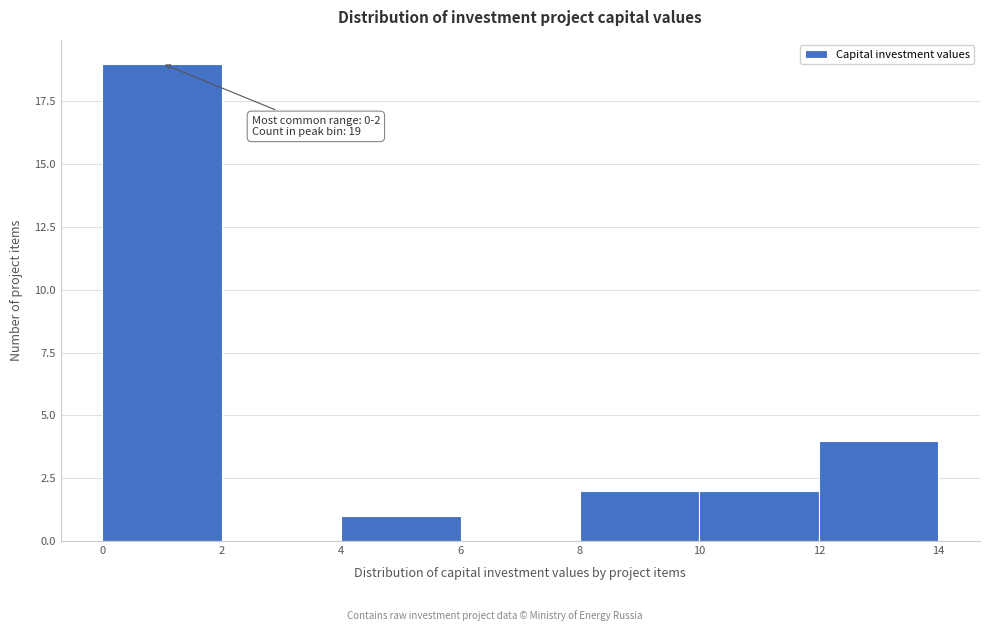

Over which range of the x-axis is the bar tallest?

0 to 2